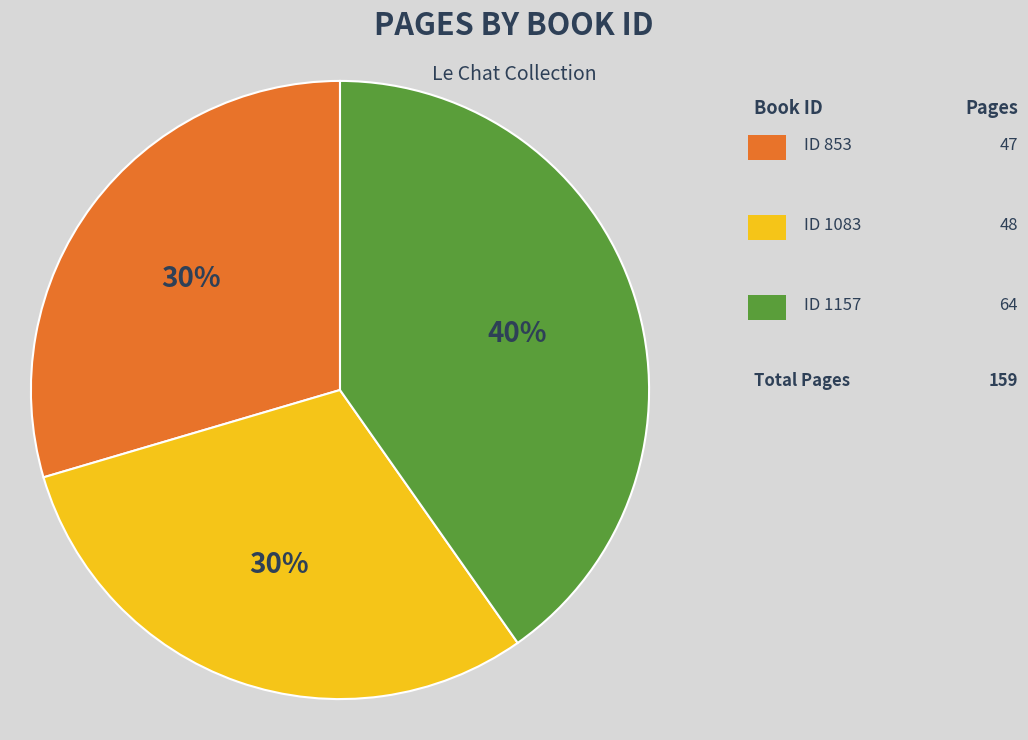

To the nearest percent, what is the average slice percentage?

33%